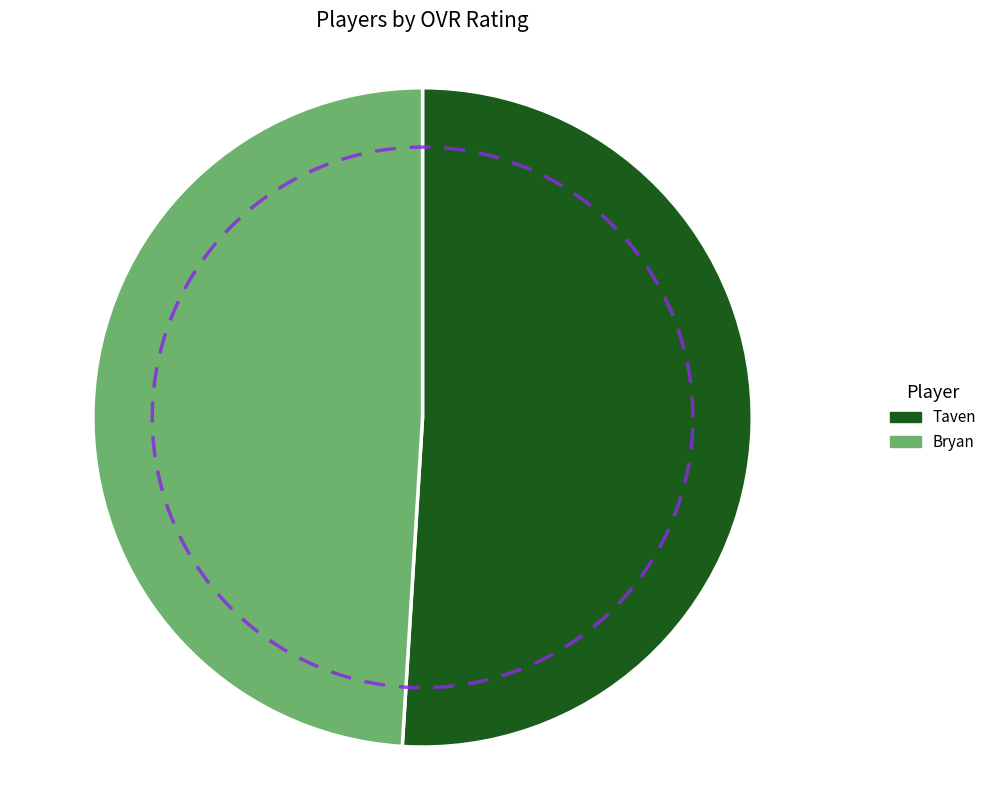

Combined, what portion of the pie is Taven and Bryan?

100.0%